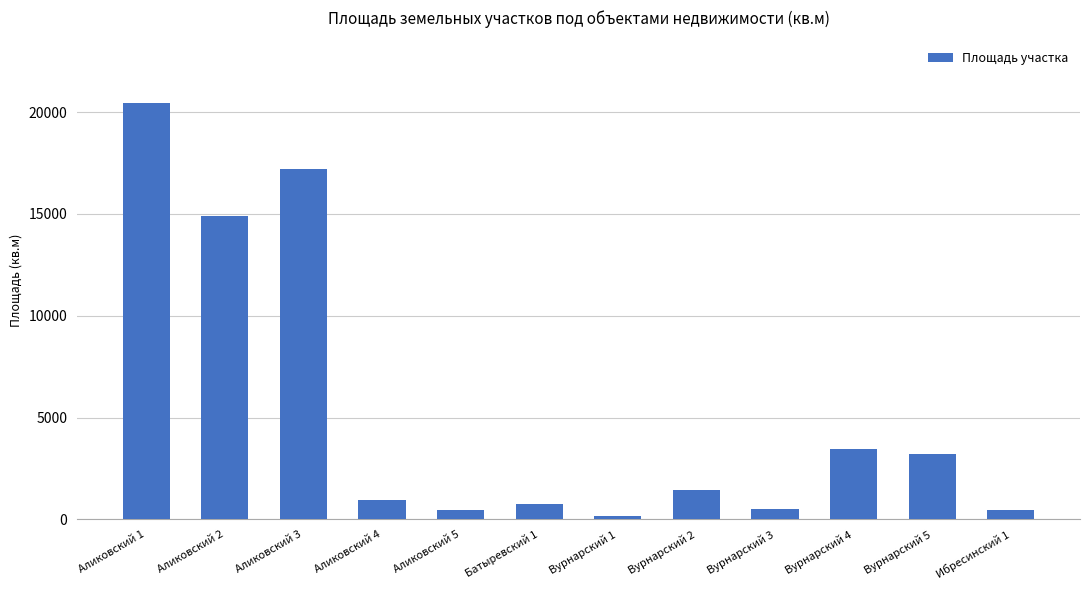

Is it true that the value at Вурнарский 2 is 1427.0?

True